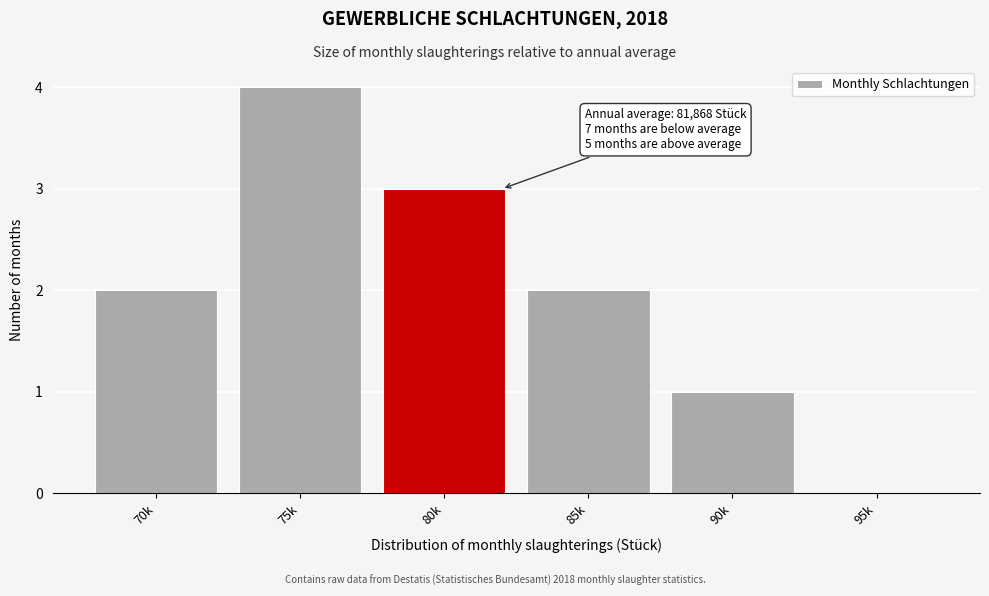

Between 80k and 95k, which is larger?

80k